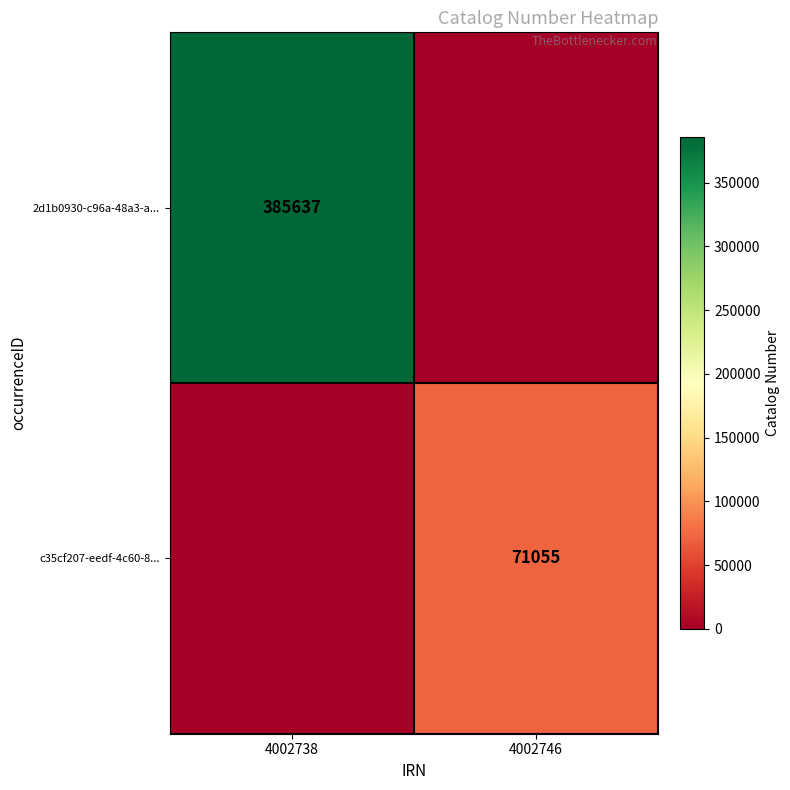

The 2d1b0930-c96a-48a3-a... series shows 385637 at 4002738. True or false?

True